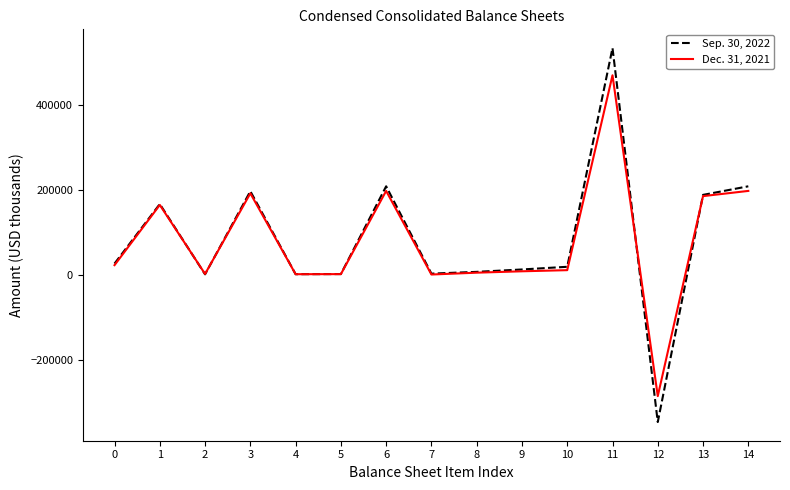

Rank the series by their average value, from highest to lowest.

Sep. 30, 2022, Dec. 31, 2021